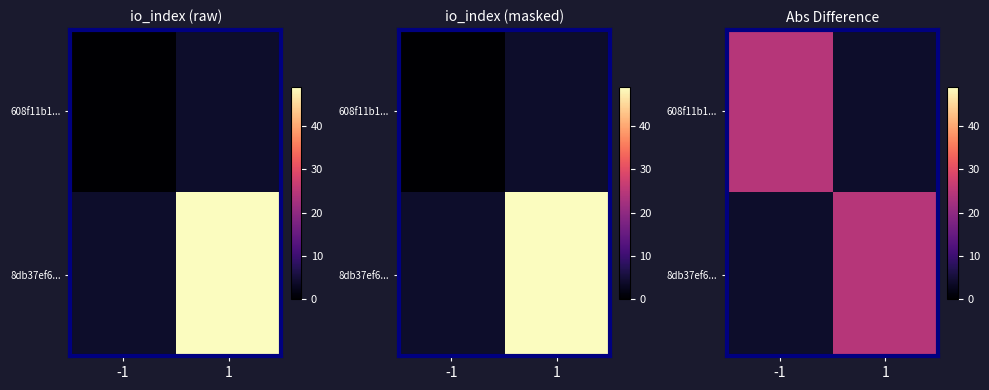

What is the total value across all series at io_index?

49